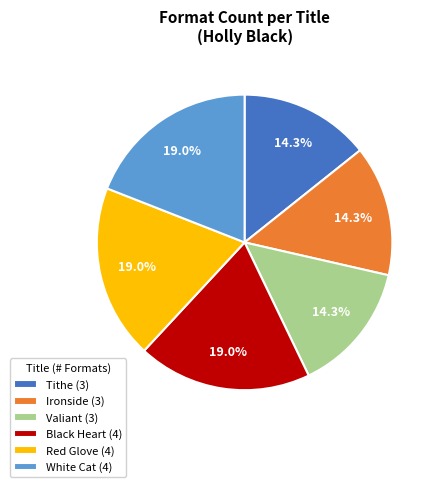

Is White Cat (4) the majority of the pie?

No